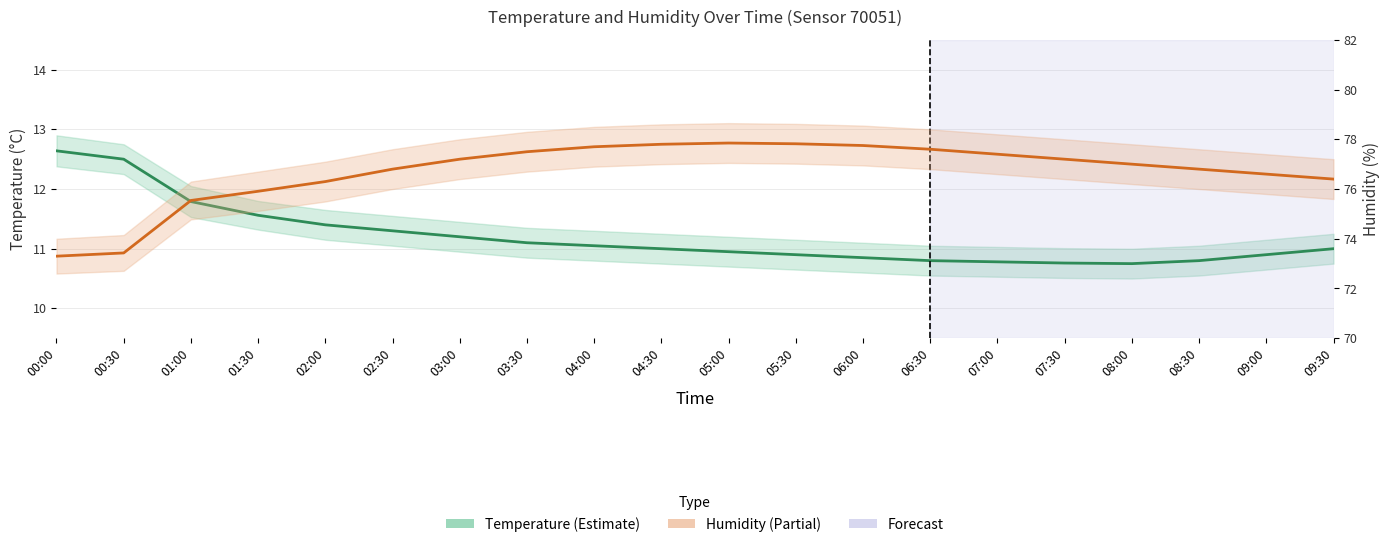

What is the total value across all series at 06:30?

88.4